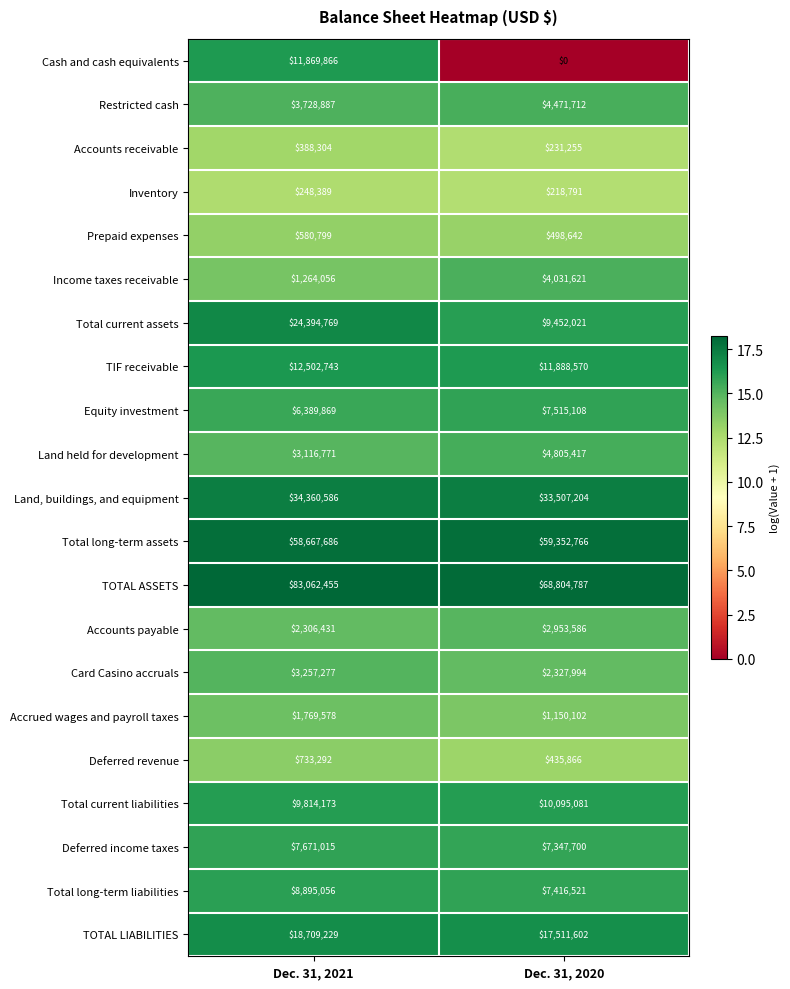

Which label corresponds to the largest value in the chart?

Dec. 31, 2021